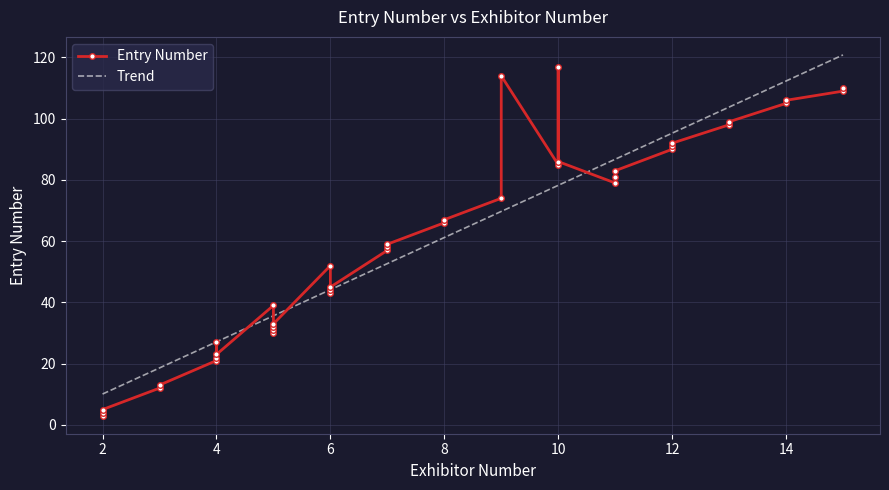

List the labels in order of value, largest first.

10, 9, 15, 15, 14, 14, 13, 13, 12, 12, 12, 10, 10, 11, 11, 11, 9, 8, 8, 7, 7, 7, 6, 6, 6, 6, 5, 5, 5, 5, 5, 4, 4, 4, 4, 3, 3, 2, 2, 2